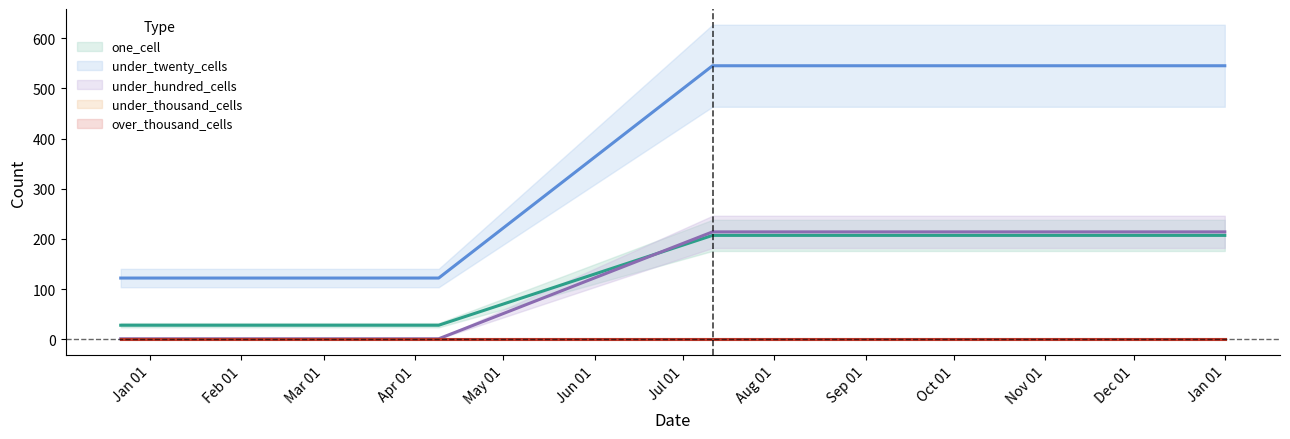

What is the difference between the maximum and minimum values in the under_twenty_cells series?

423